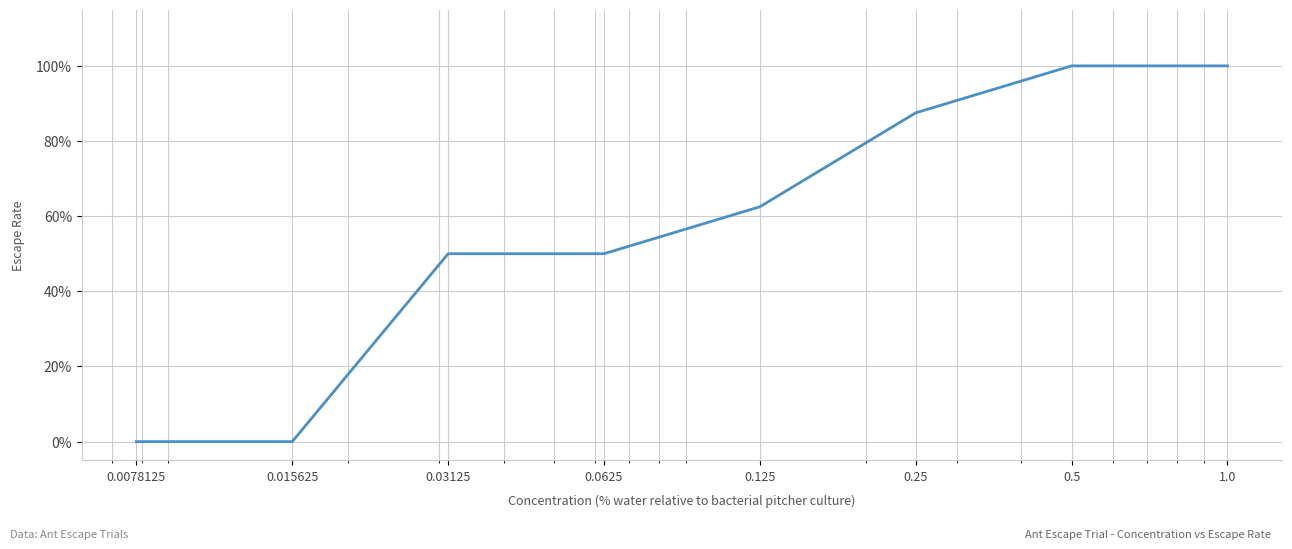

Count the values in the range 0 to 1.

8